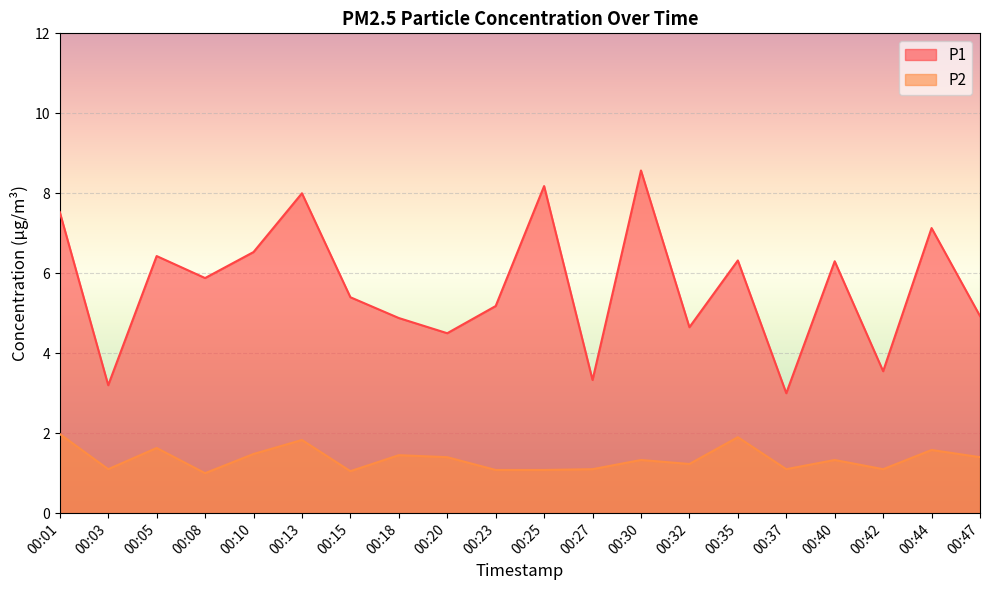

Between 00:20 and 00:25, which is larger?

00:25